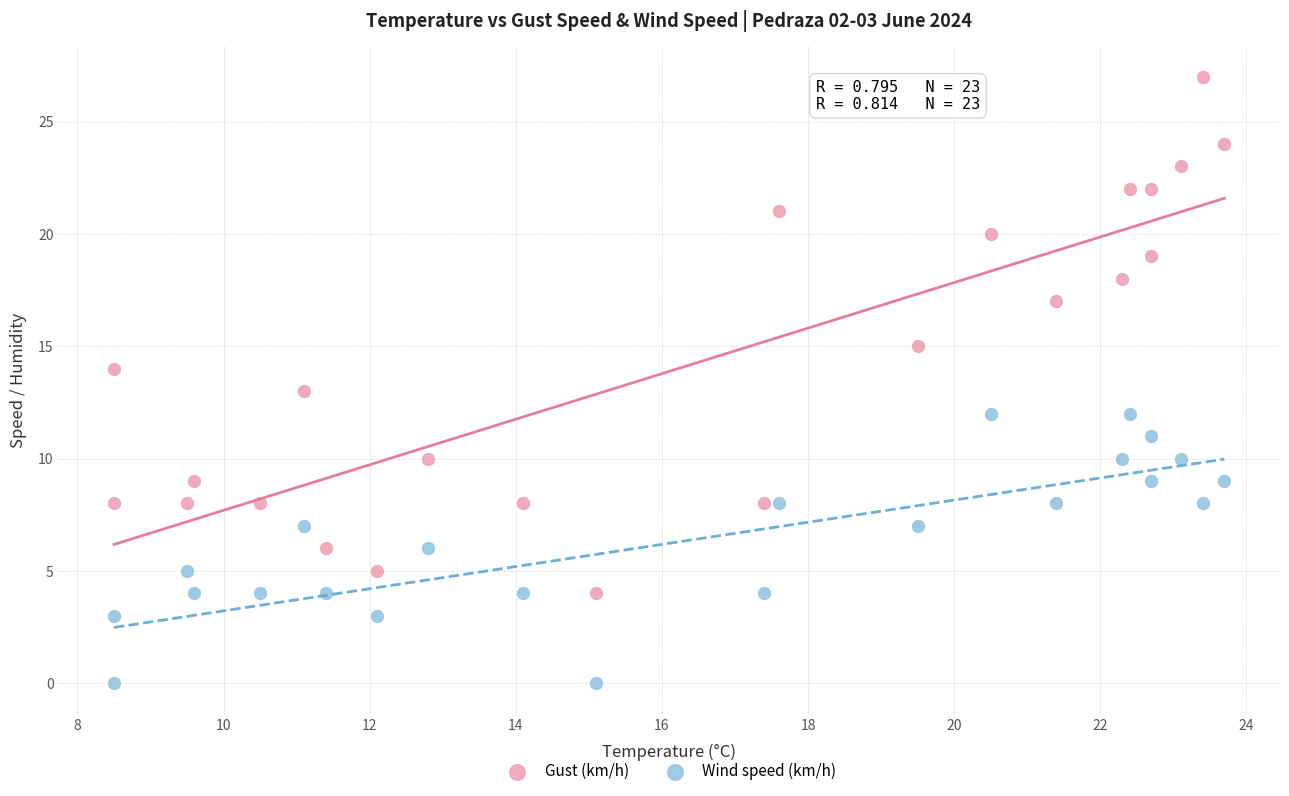

Across all data points, what is the range of Y values (max minus min)?

27